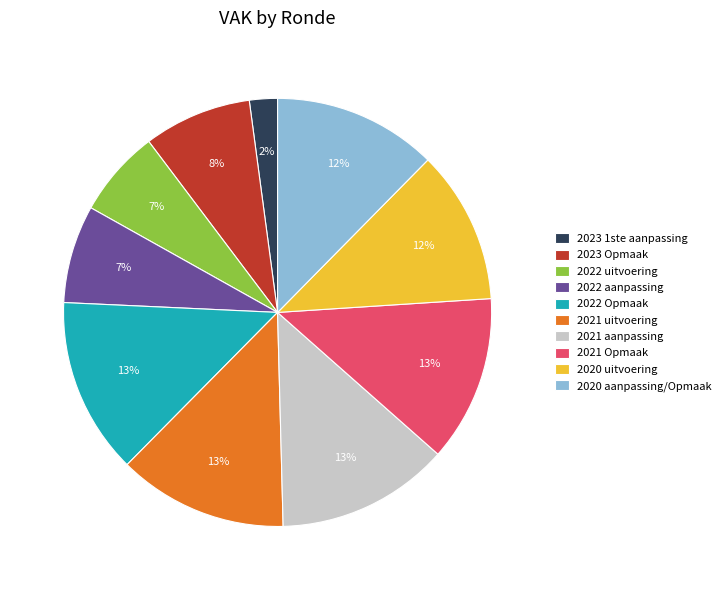

How many segments does this pie chart have?

10